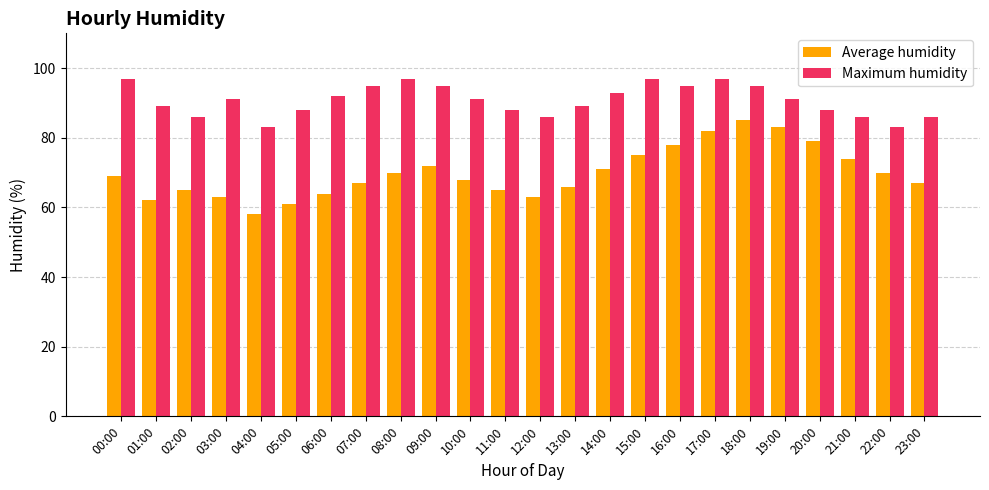

What is the difference between the Maximum humidity values at 08:00 and 01:00?

8